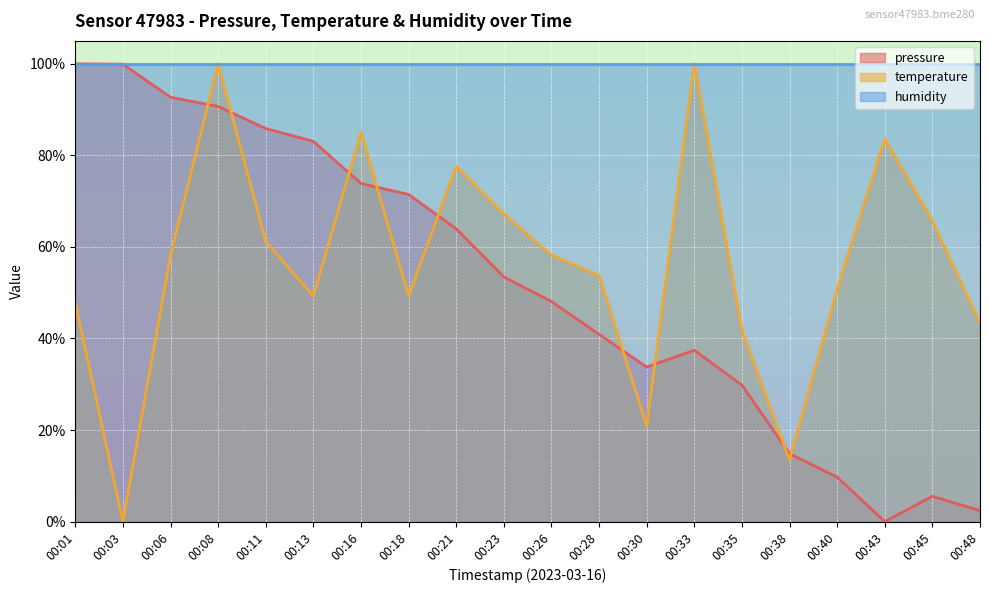

True or false: pressure and temperature intersect in this chart.

True